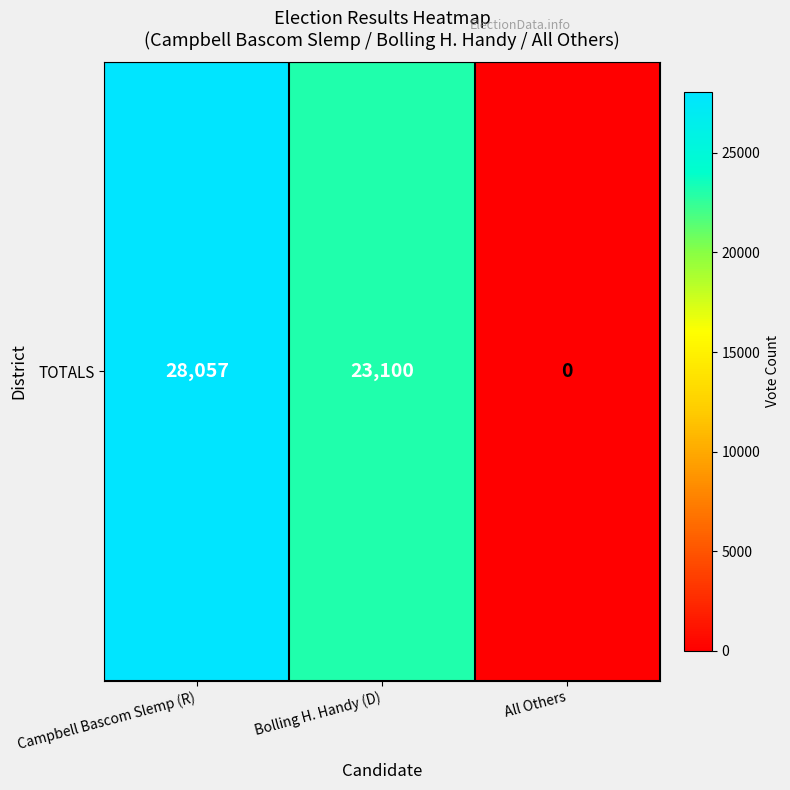

What is the maximum value shown in the chart?

28057